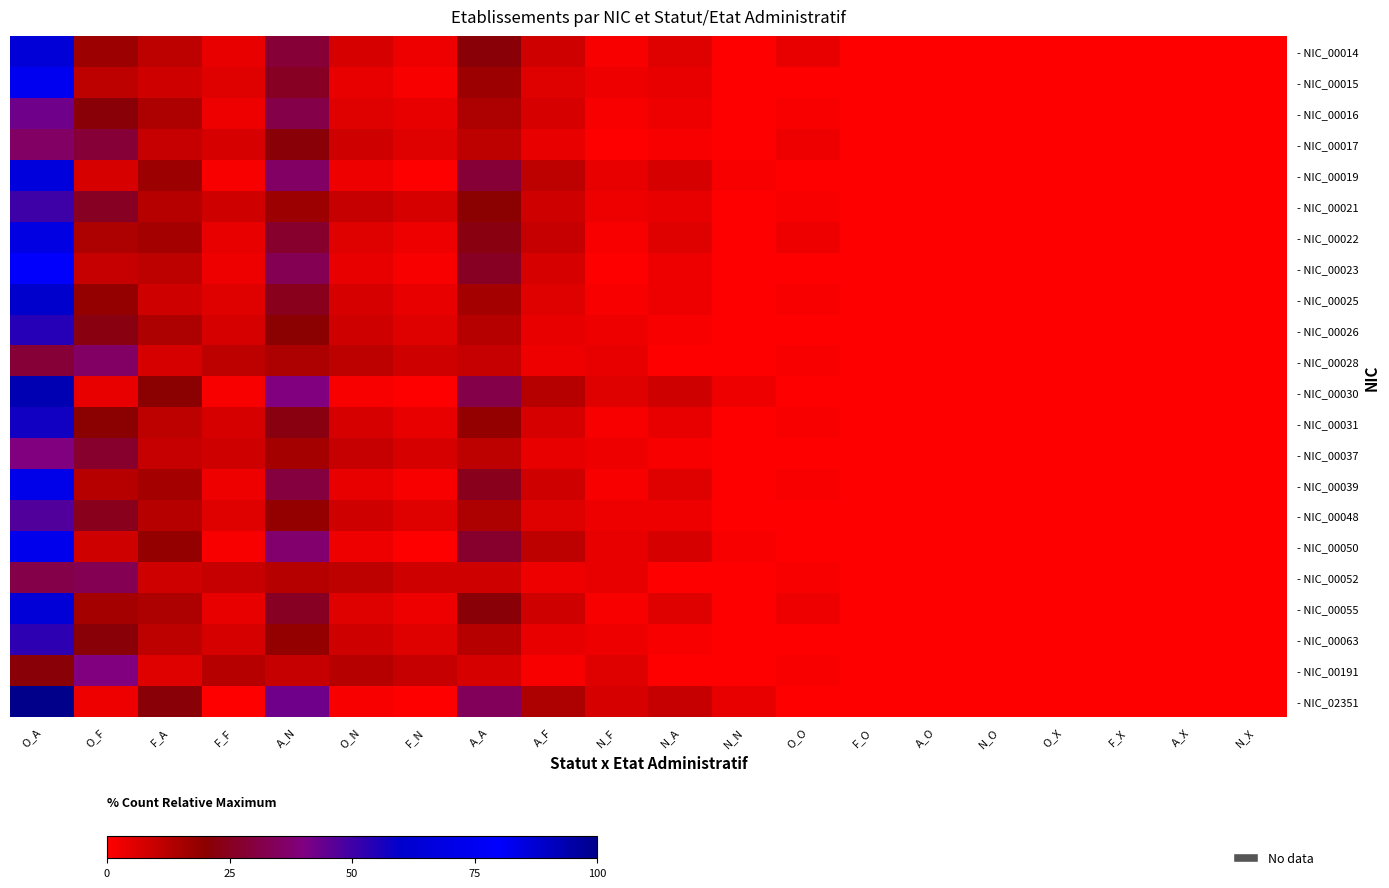

Rank the series by their maximum value, from lowest to highest.

- NIC_00052, - NIC_00017, - NIC_00028, - NIC_00037, - NIC_00191, - NIC_00016, - NIC_00048, - NIC_00021, - NIC_00063, - NIC_00026, - NIC_00031, - NIC_00025, - NIC_00014, - NIC_00055, - NIC_00022, - NIC_00039, - NIC_00015, - NIC_00023, - NIC_00050, - NIC_00019, - NIC_00030, - NIC_02351